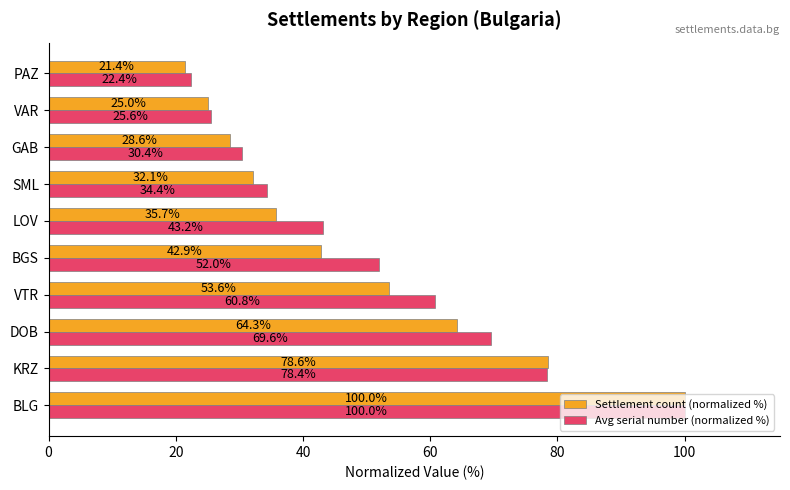

List the labels in order of Settlement count (normalized %) value, largest first.

BLG, KRZ, DOB, VTR, BGS, LOV, SML, GAB, VAR, PAZ